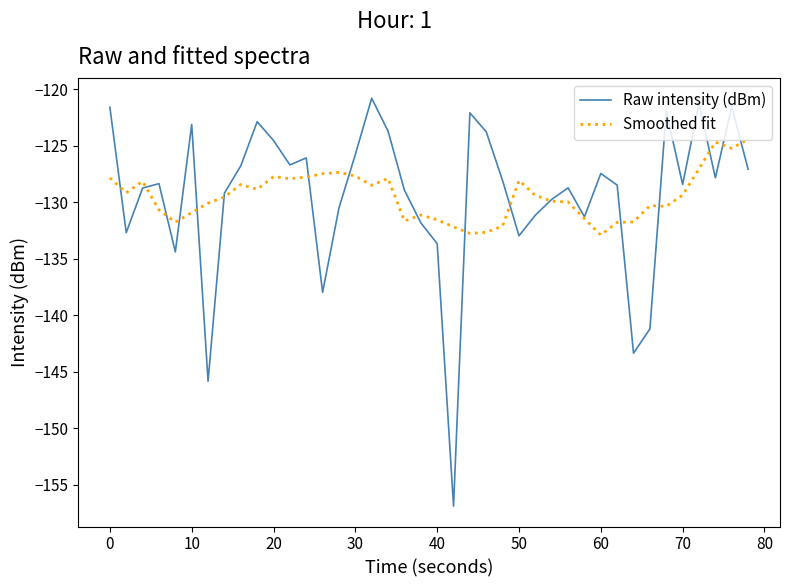

Rank the series by their maximum value, from highest to lowest.

Raw intensity (dBm), Smoothed fit